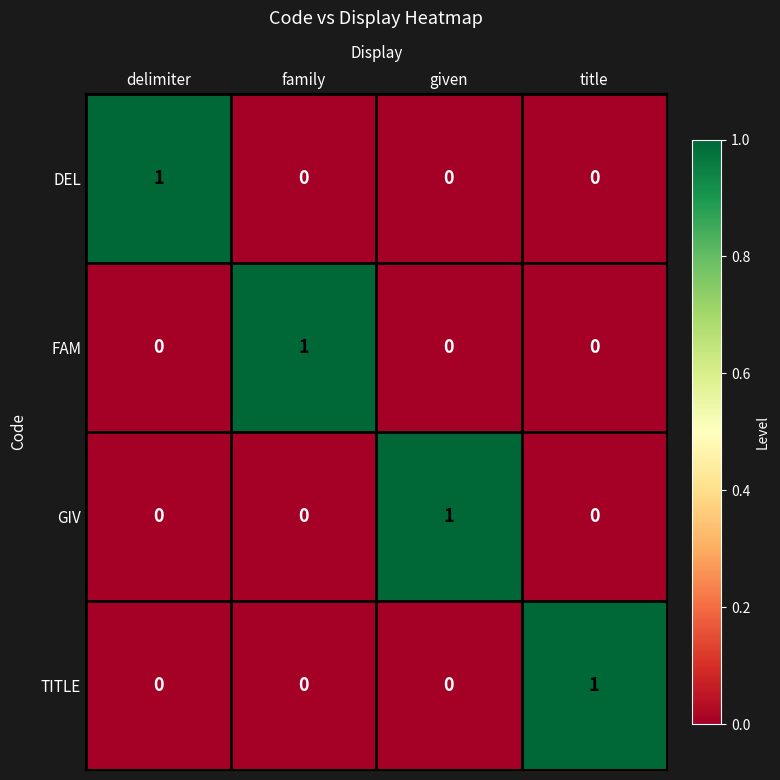

True or false: FAM has a value of 0 at given.

True